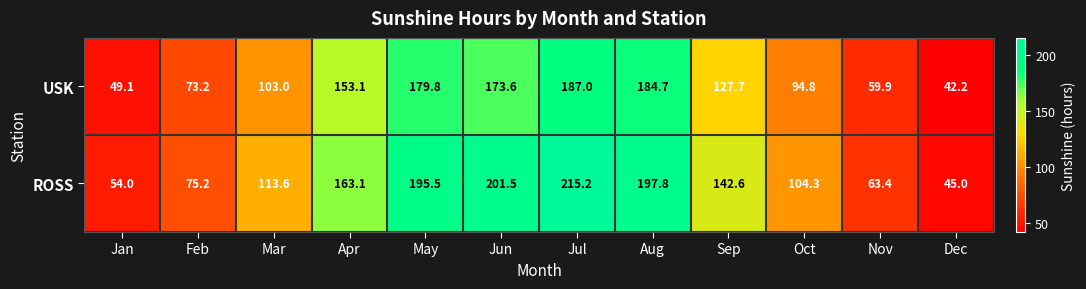

List the series in order of their peak value, lowest first.

USK, ROSS